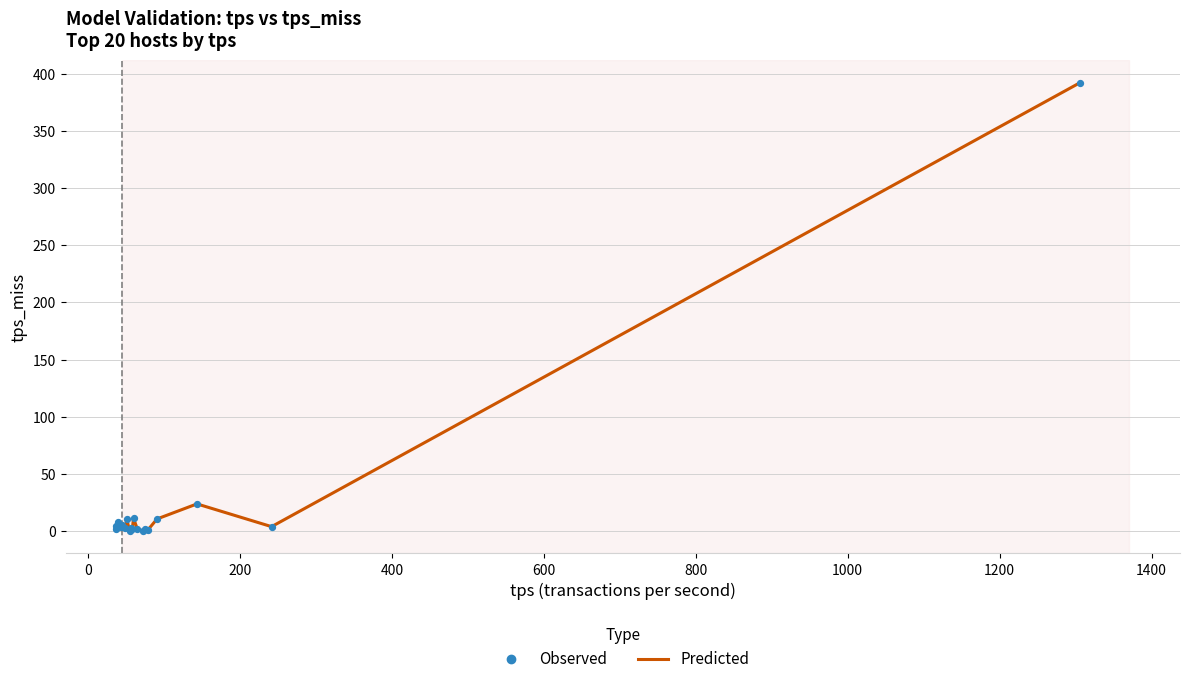

What is the maximum value shown in the chart?

392.1